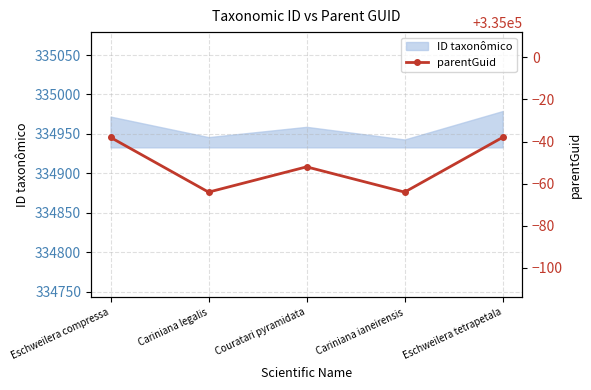

Which category has the highest value in the ID taxonômico series?

Eschweilera tetrapetala